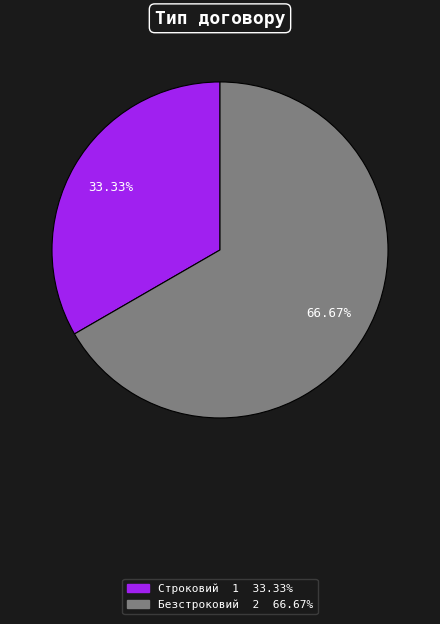

To the nearest percent, what is the difference between the largest and smallest slice percentages?

33%